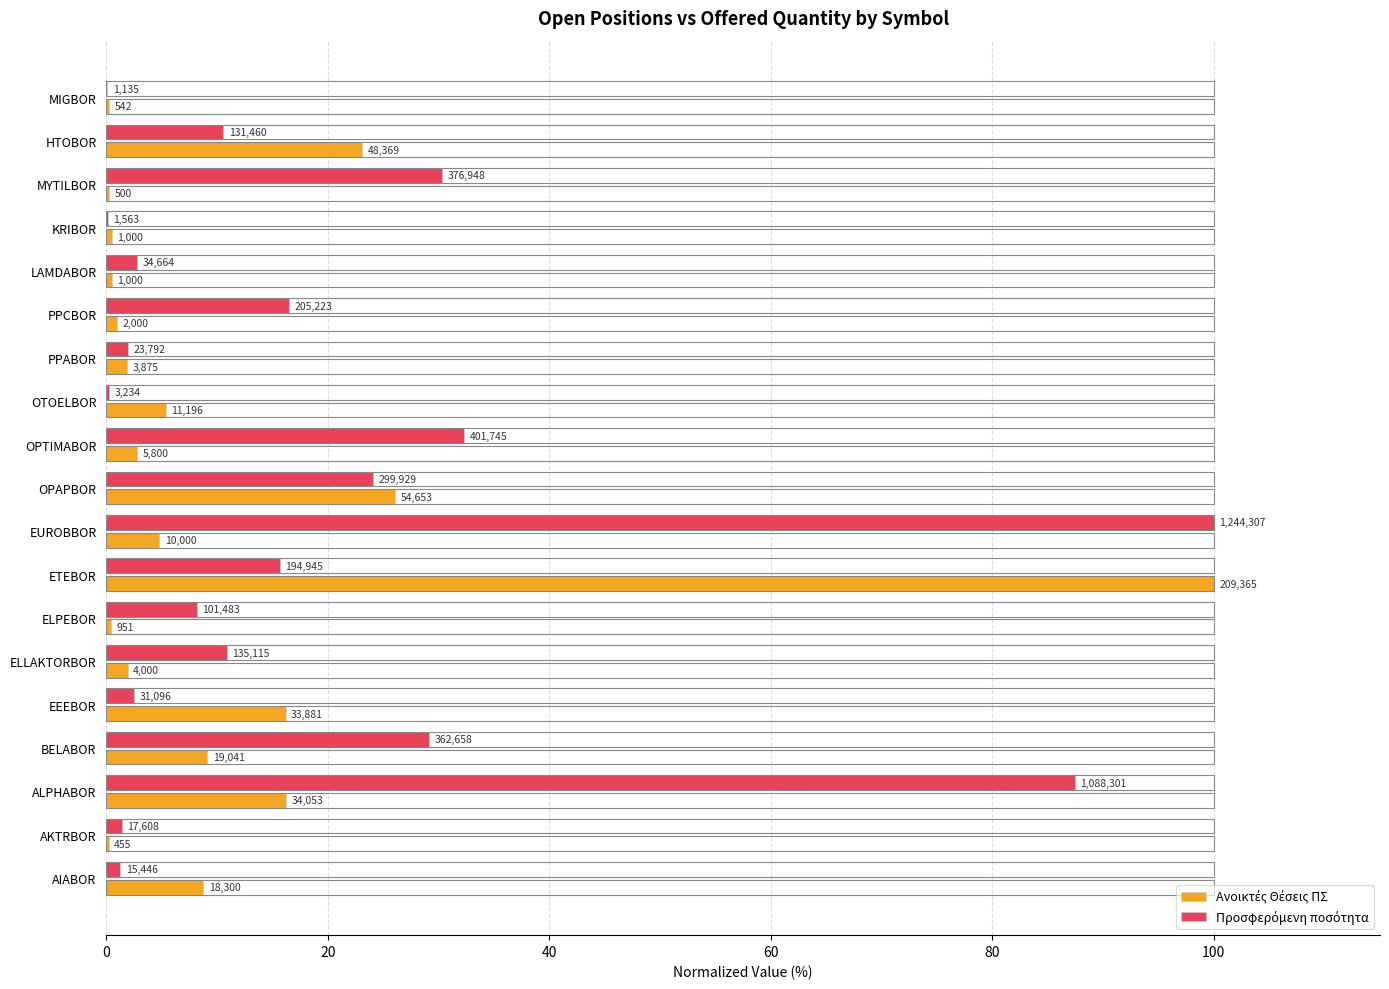

What position from the right is ETEBOR?

12